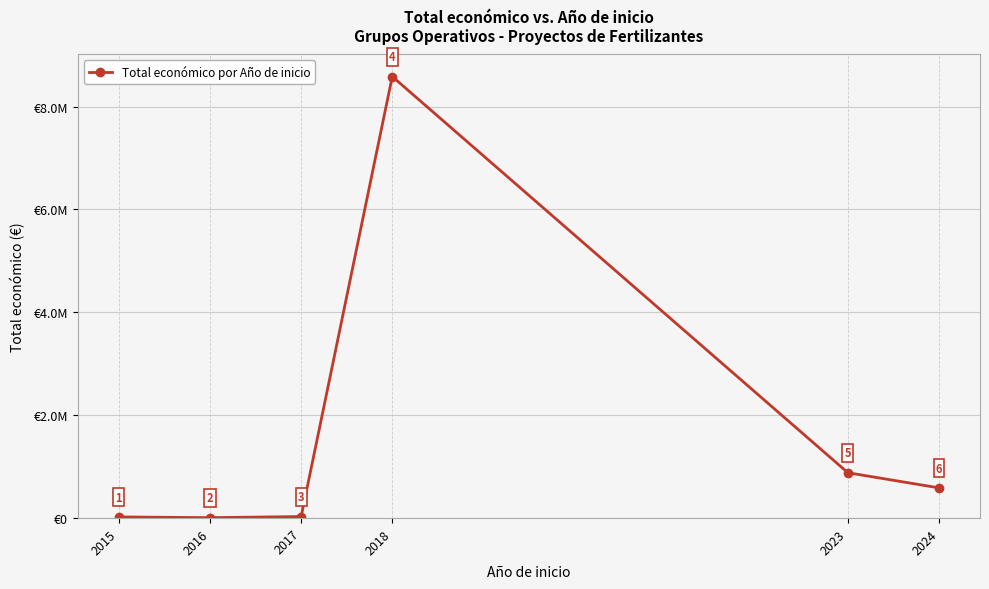

What is the value of the 1st point from the left?

19999